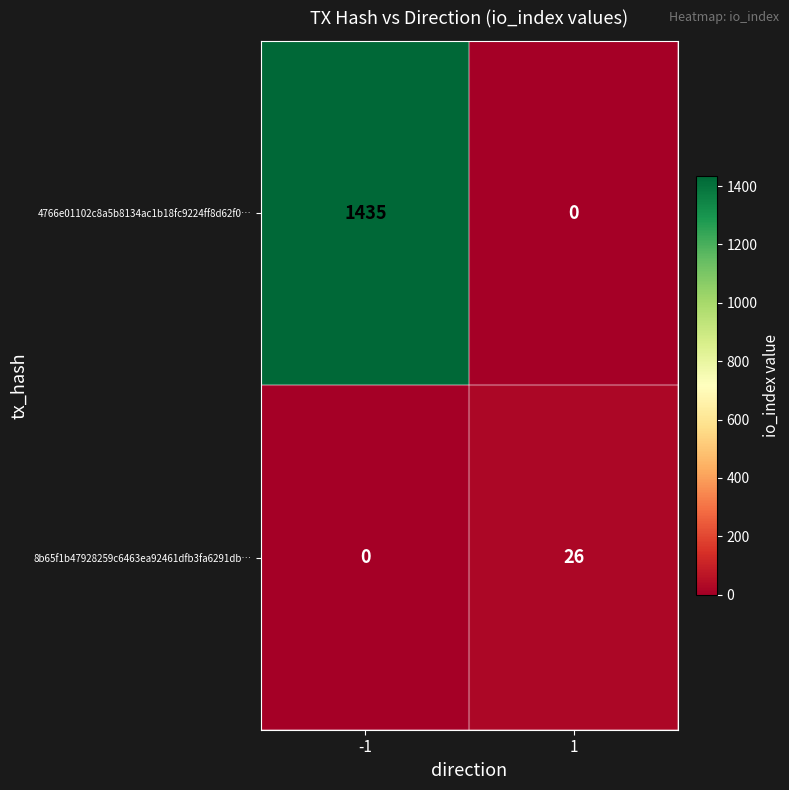

Which series has the largest total across all categories?

4766e01102c8a5b8134ac1b18fc9224ff8d62f0…